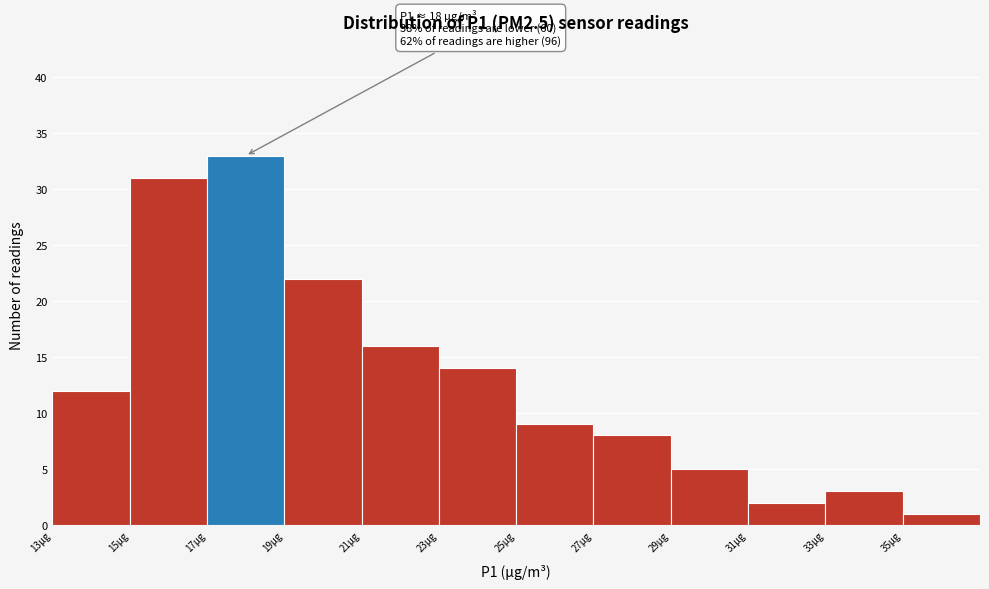

Over which range of the x-axis is the bar tallest?

17 to 19